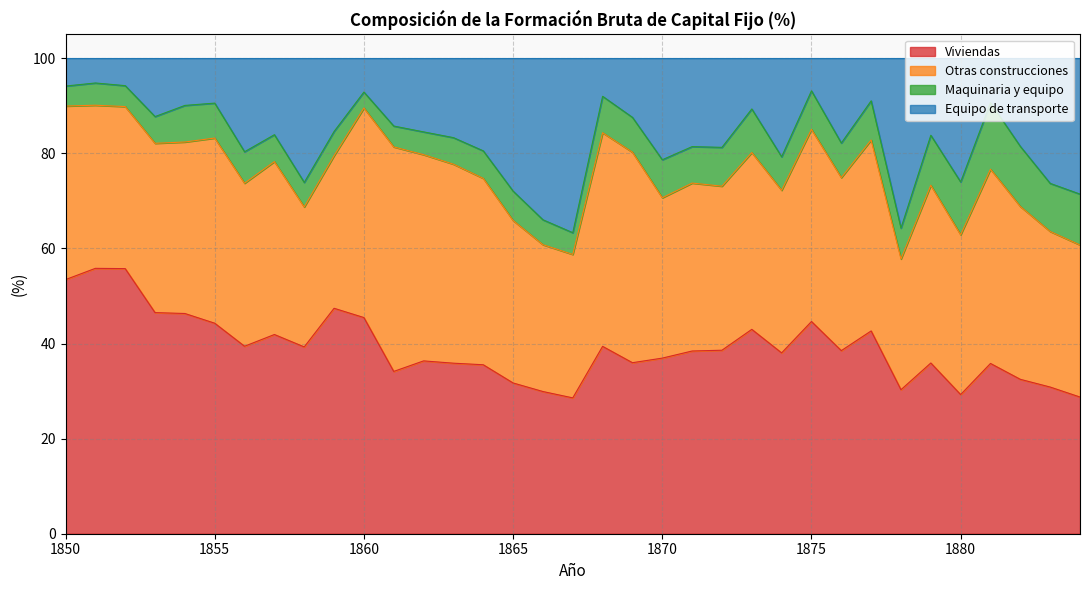

At which label does Viviendas first exceed 38?

1850